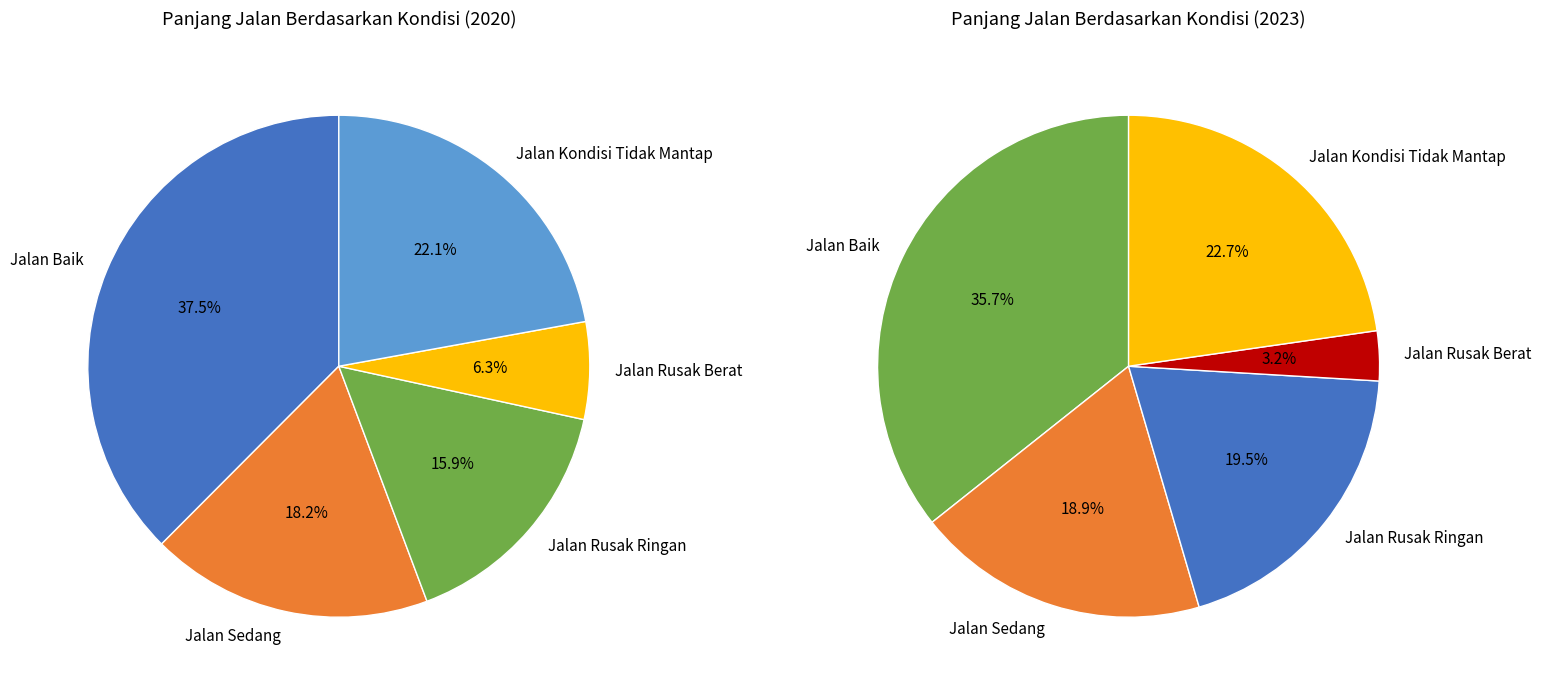

Count the number of slices in the pie.

5